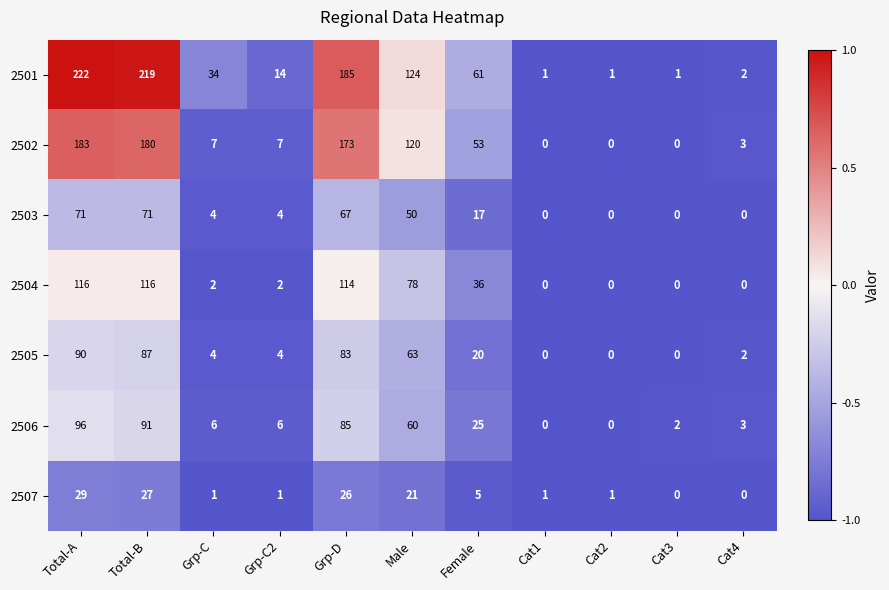

Where is 2507 nearest to the value 14?

Male